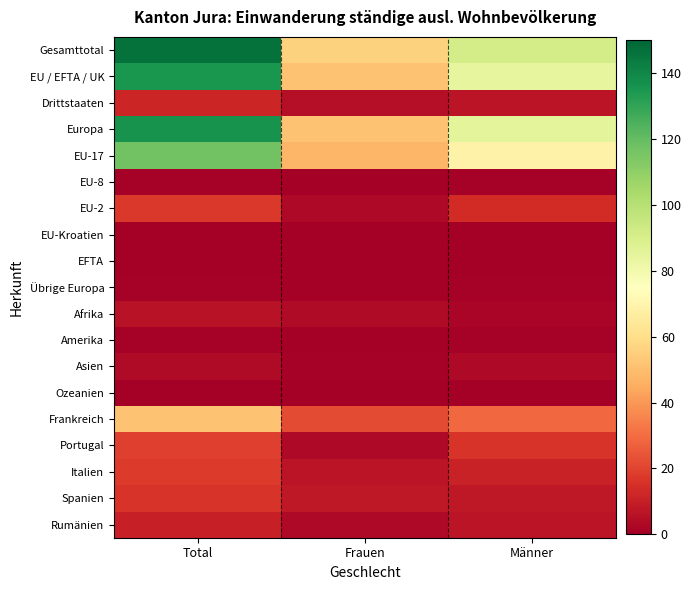

At which category is the sum across all series the highest?

Total